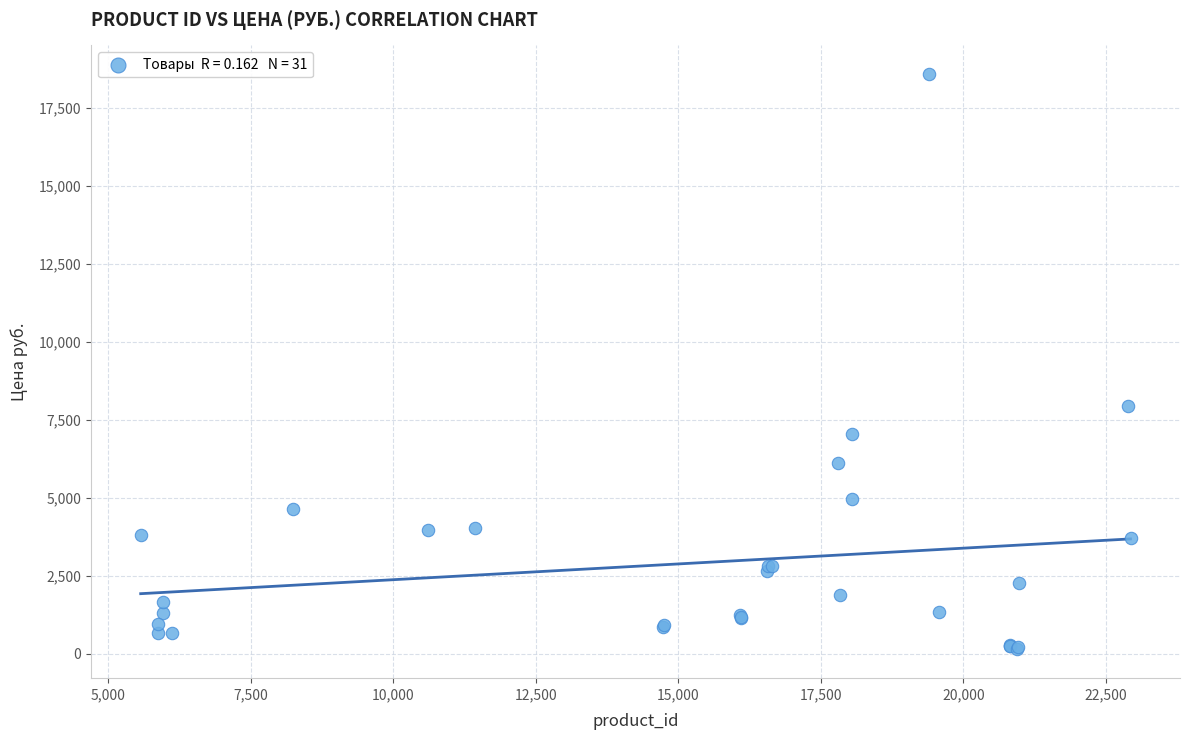

What Y value in the scatter plot is closest to 9363?

7937.0